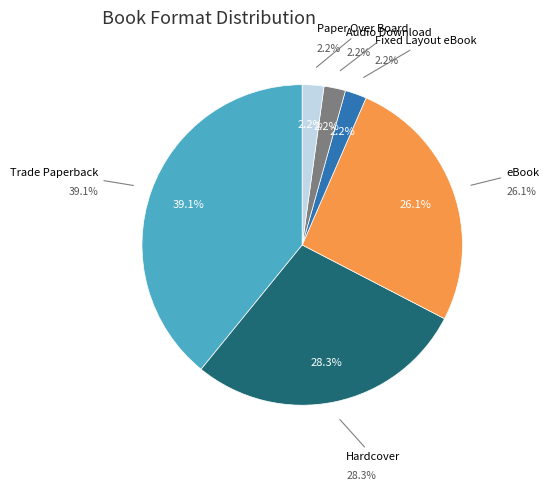

Which category has the smallest portion of the pie?

Audio Download